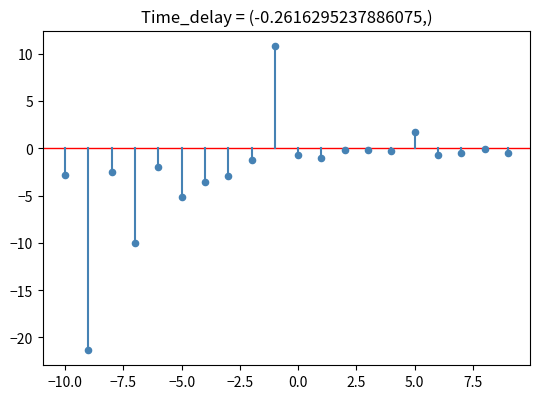

What is the range of Y values (max minus min)?

32.2